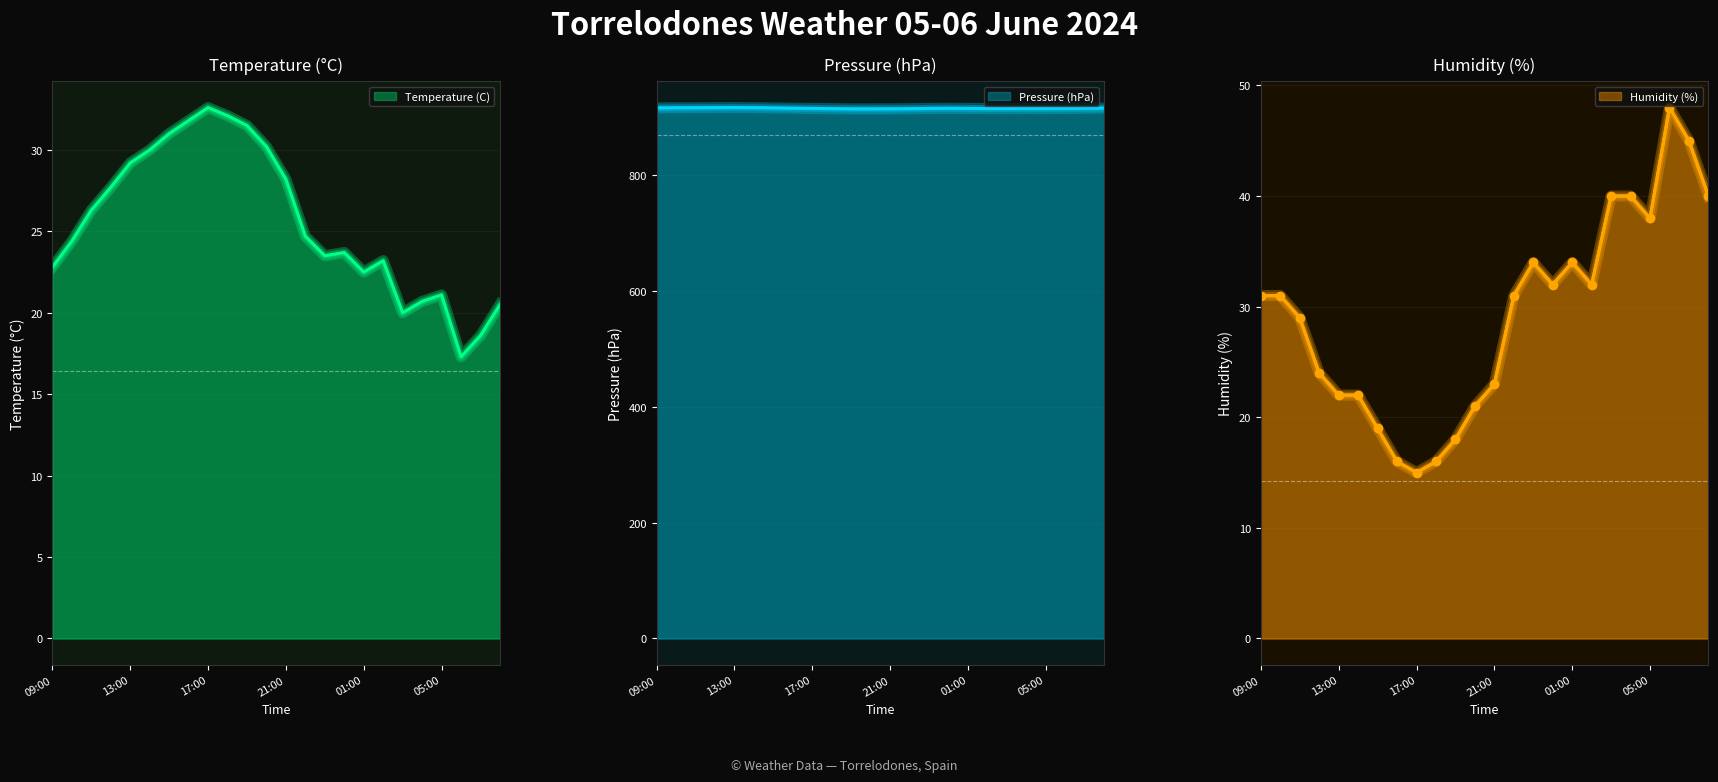

At which label does Pressure (hPa) first exceed 915?

09:00